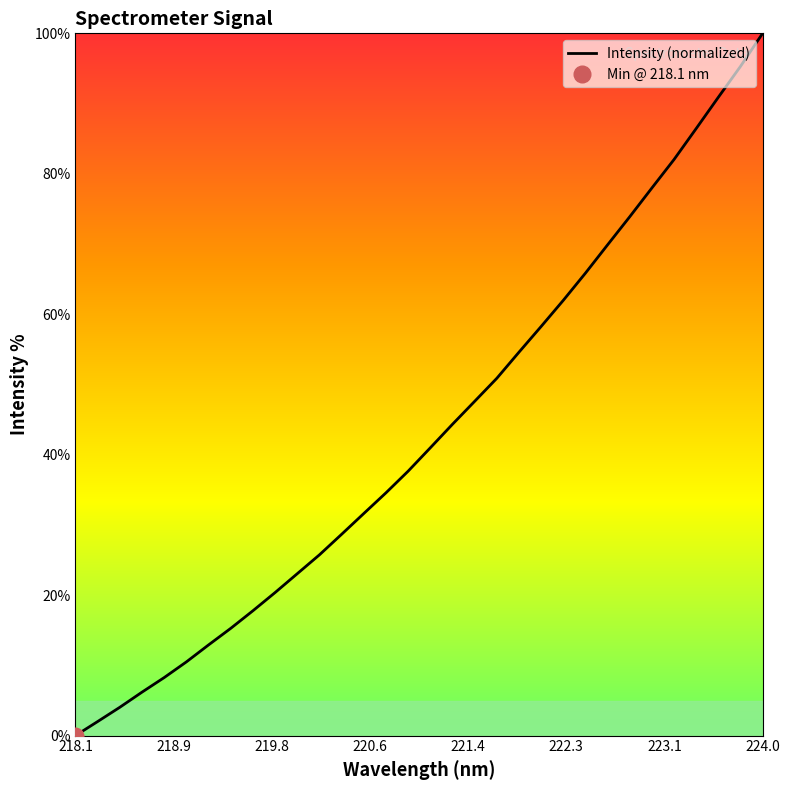

What is the value of the 24th point from the left?

65.9